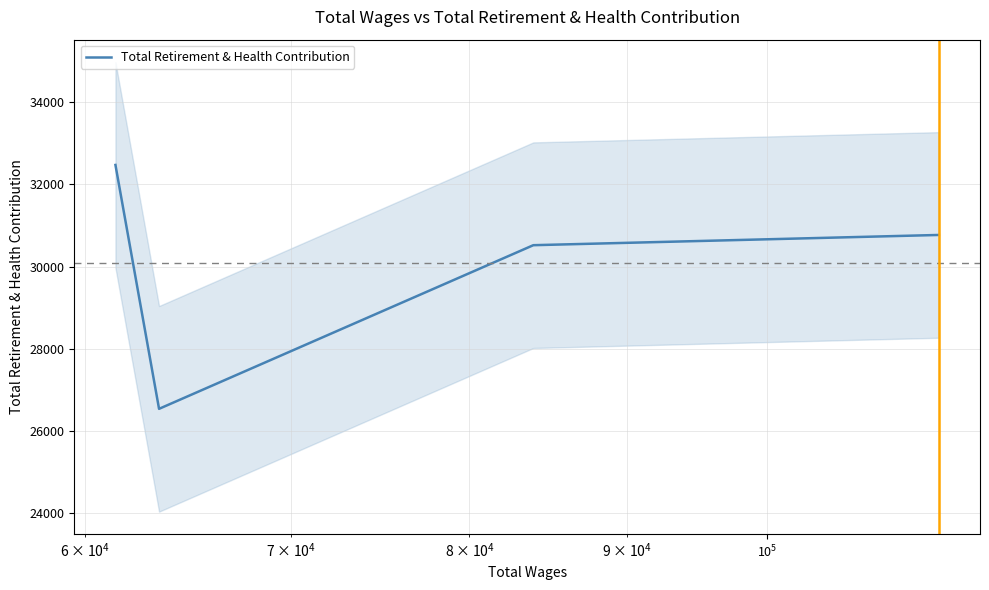

How many interior local valleys (lower than both neighbors) does the data have?

1